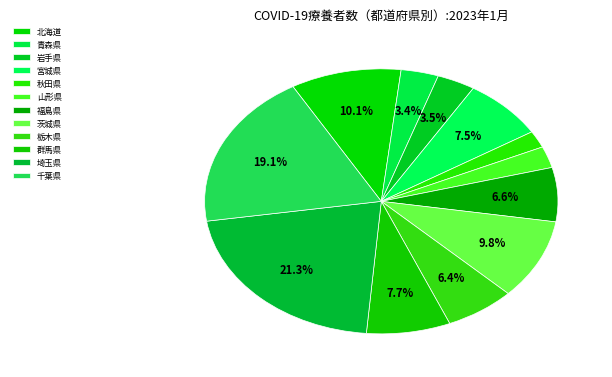

Is there any slice that represents more than half of the pie?

No